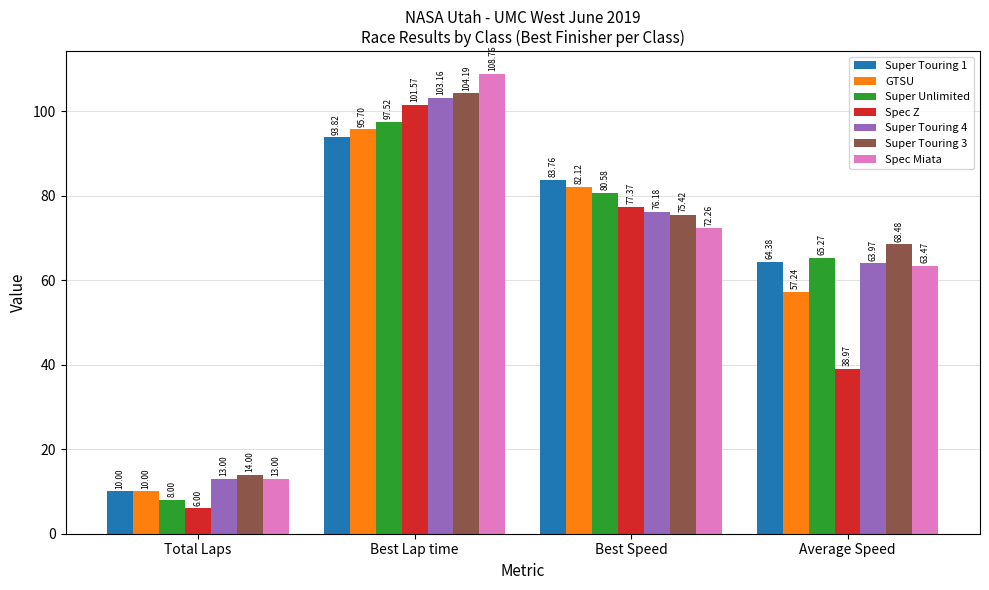

At which label is Spec Miata closest to 60?

Average Speed